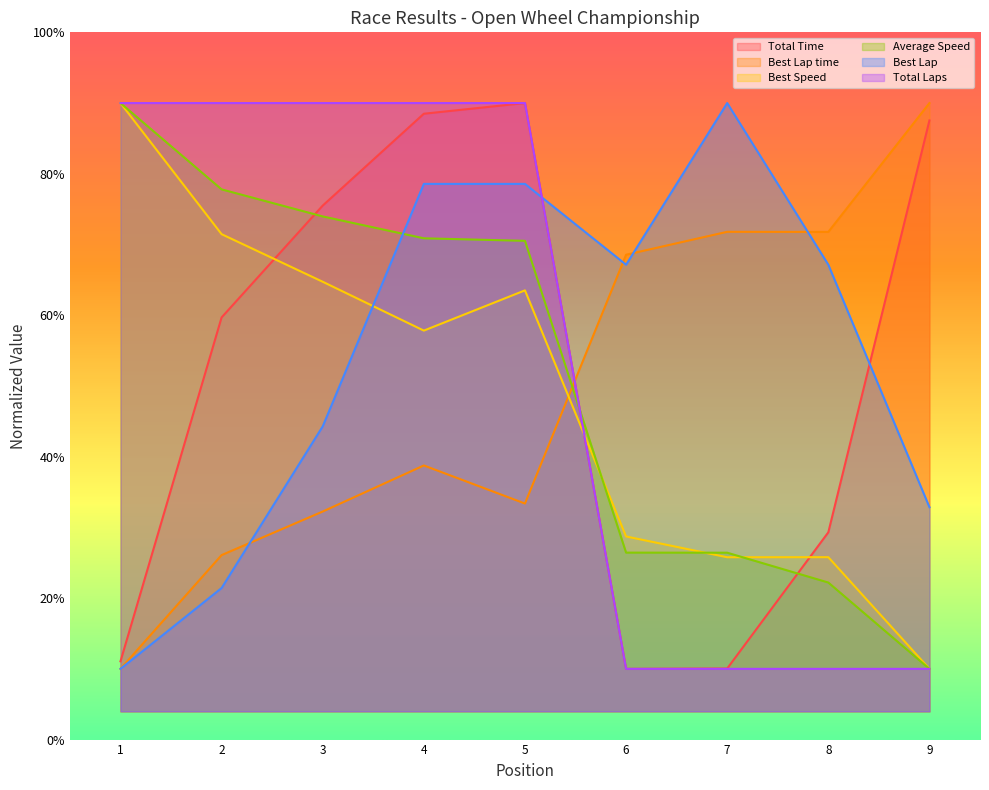

Does the chart display data point markers on the line(s)?

No